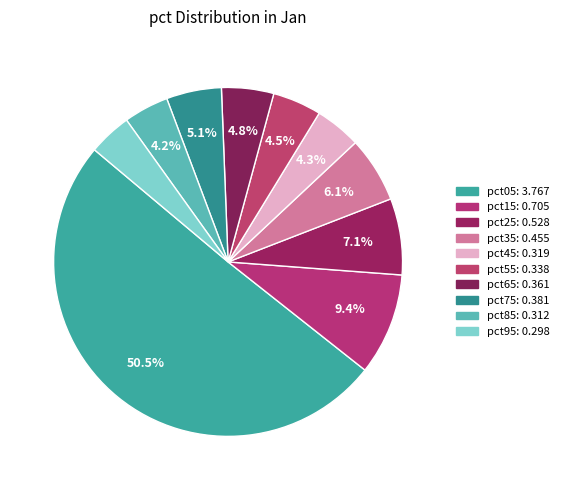

Which has a higher value, pct05 or pct85?

pct05